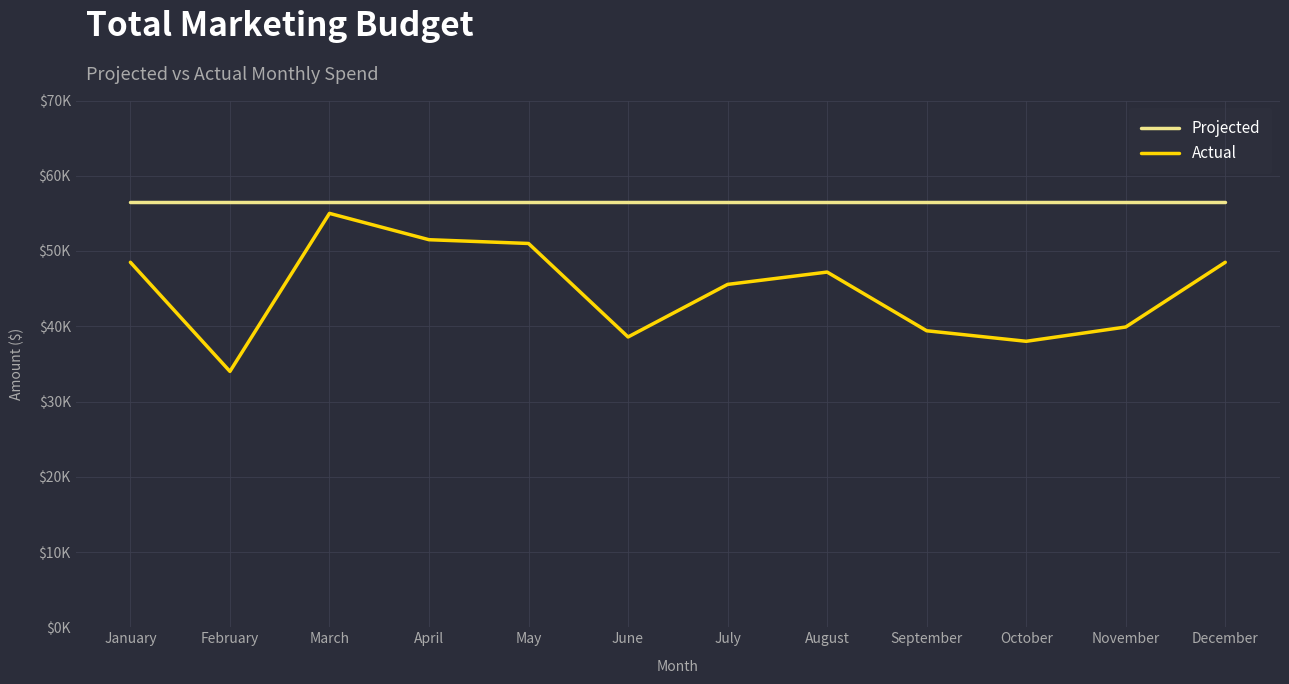

Is this an area chart (filled region under the line)?

No